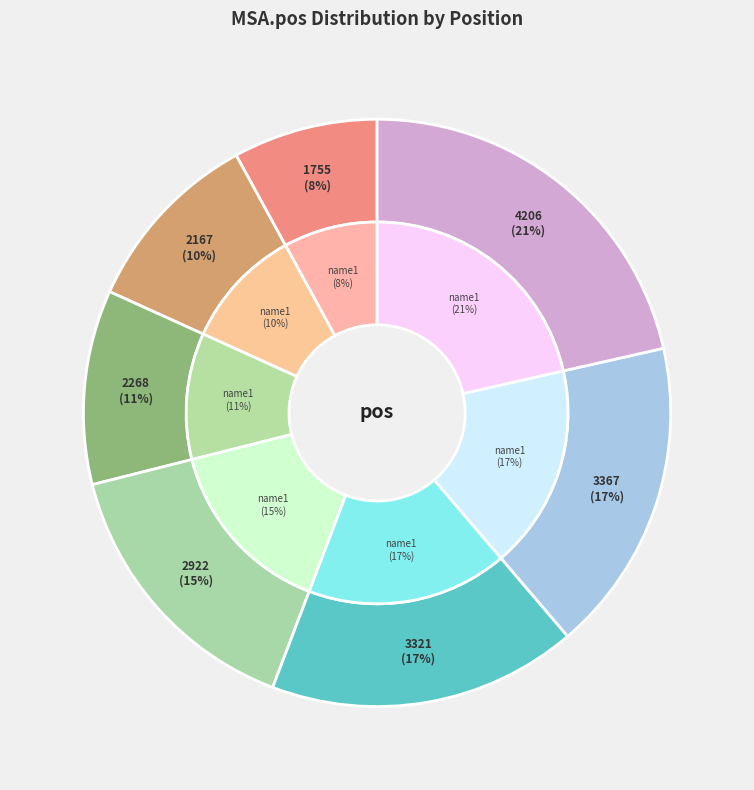

Is the sum of 1755 and 2922 greater than half?

No